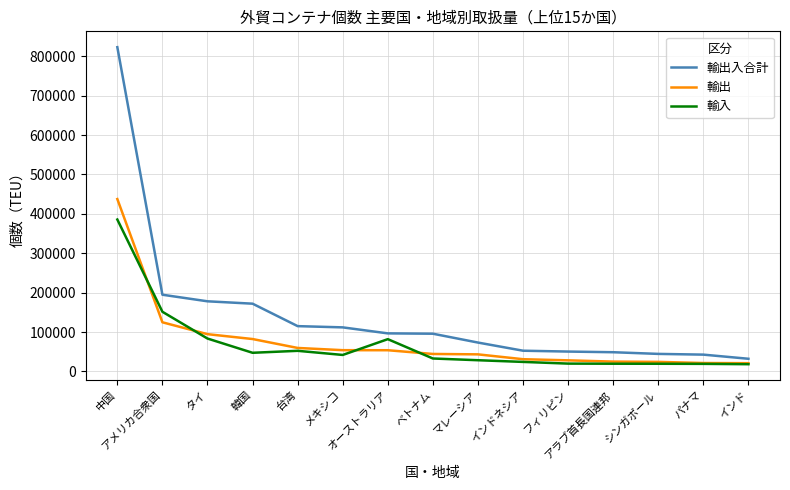

At how many categories does at least one series exceed 422268?

1